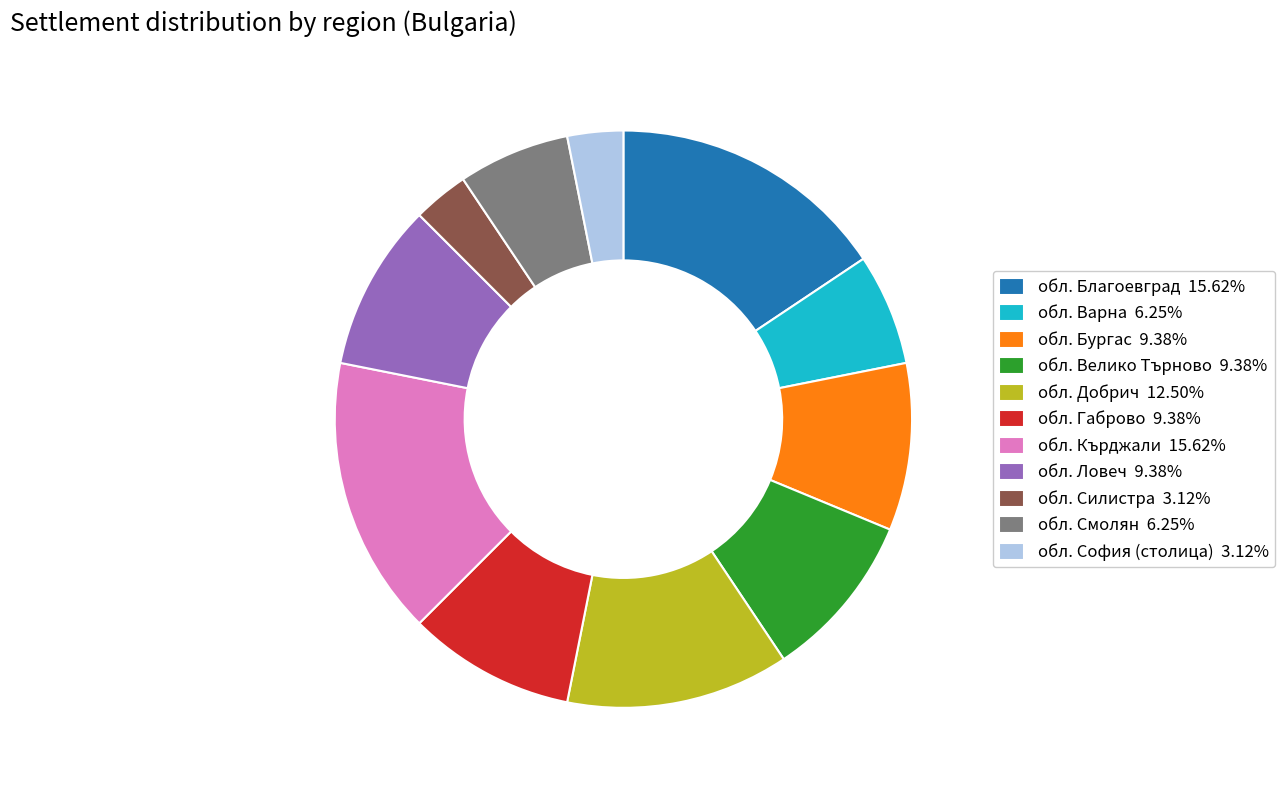

Do обл. Габрово 9.38% and обл. Велико Търново 9.38% together represent more than half of the pie?

No